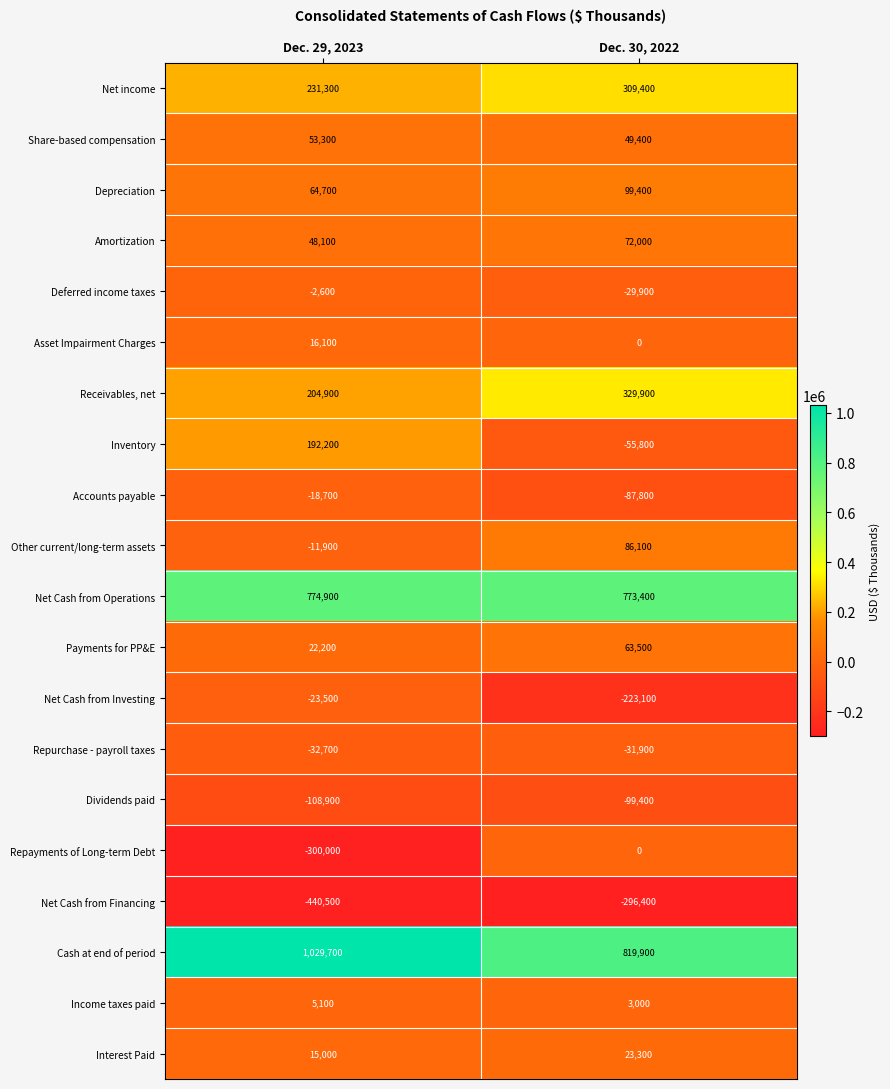

Between Dec. 29, 2023 and Dec. 30, 2022, which series saw the biggest shift?

Repayments of Long-term Debt